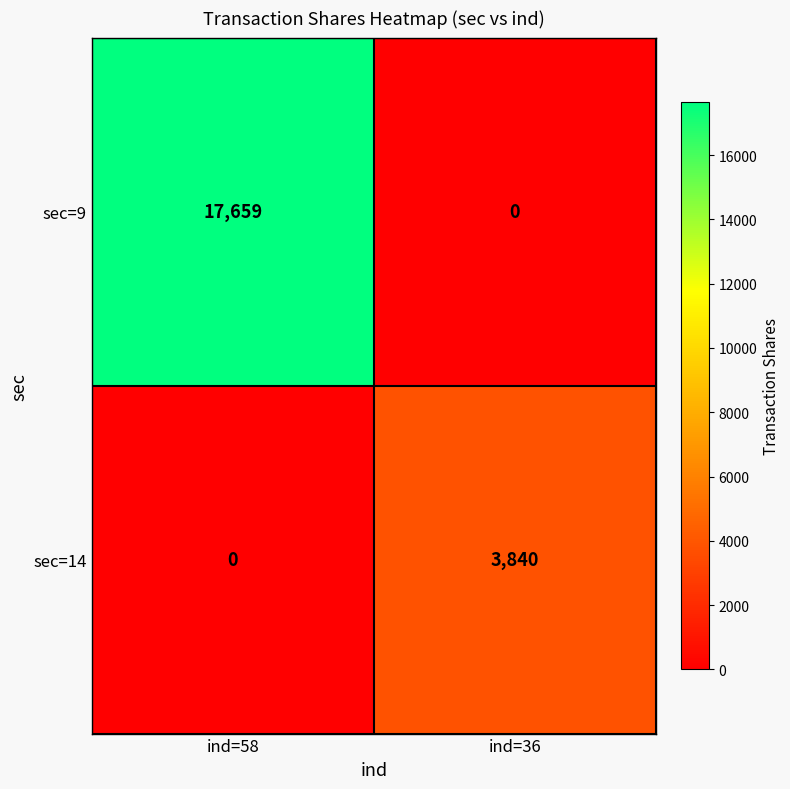

What is the highest value of the sec=9 series?

17659